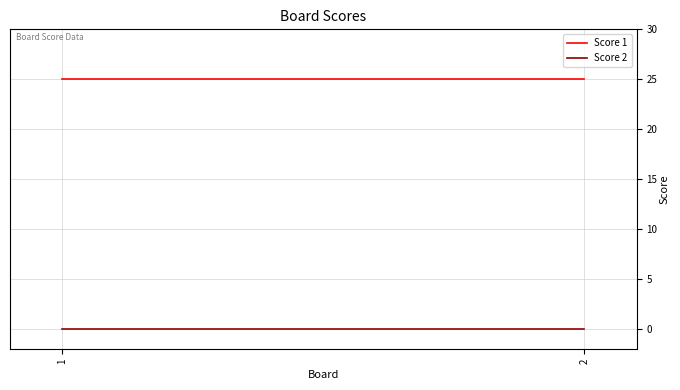

What are all the series names shown in the legend?

Score 1, Score 2